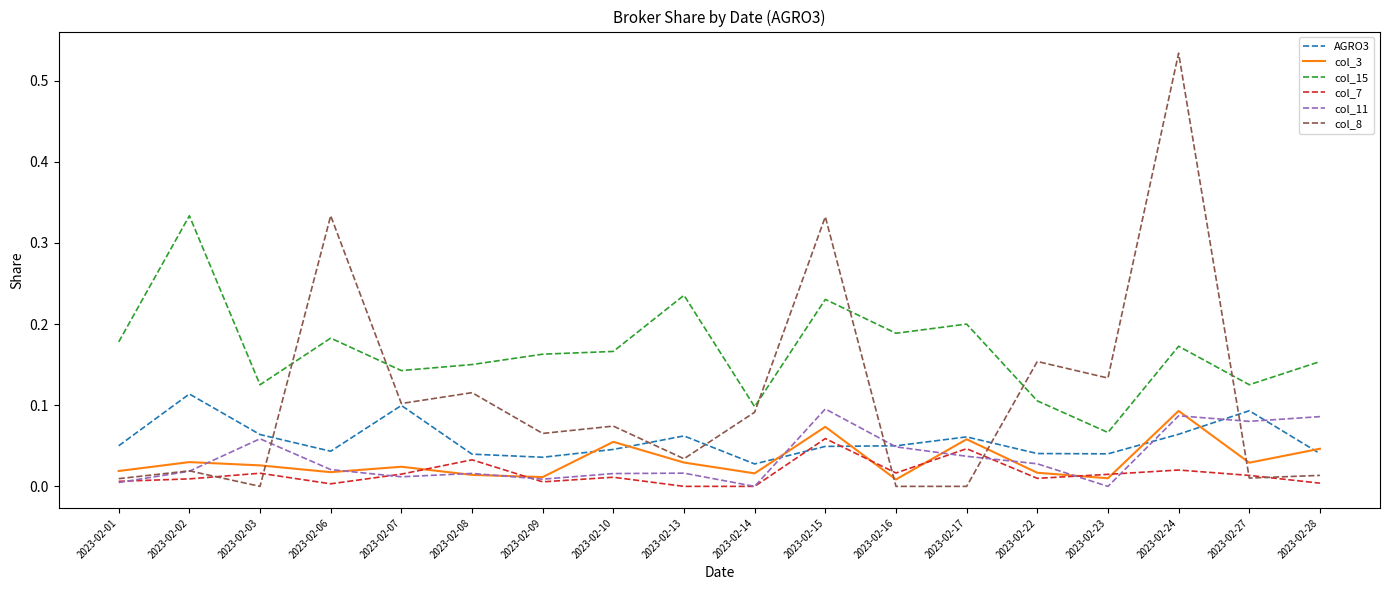

True or false: col_15 and col_3 intersect in this chart.

False